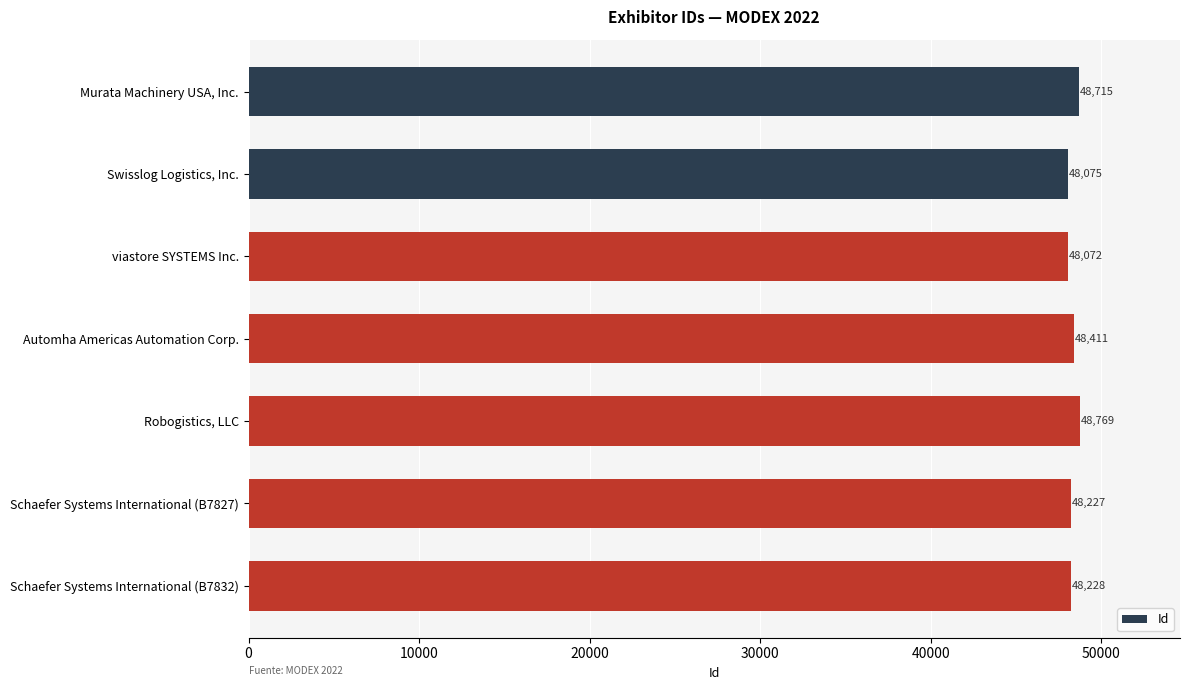

Reading top to bottom, list all the values displayed in this chart.

48715	48075	48072	48411	48769	48227	48228